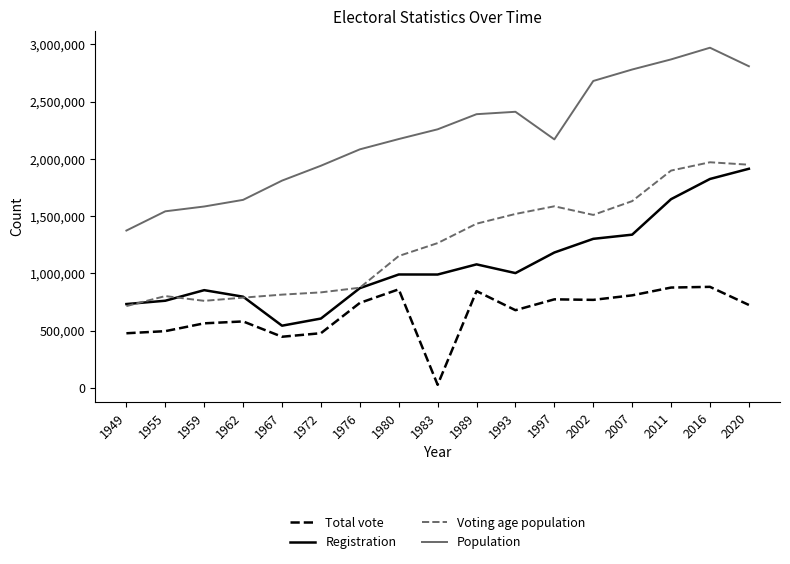

At which label is Registration closest to 1228358?

1997